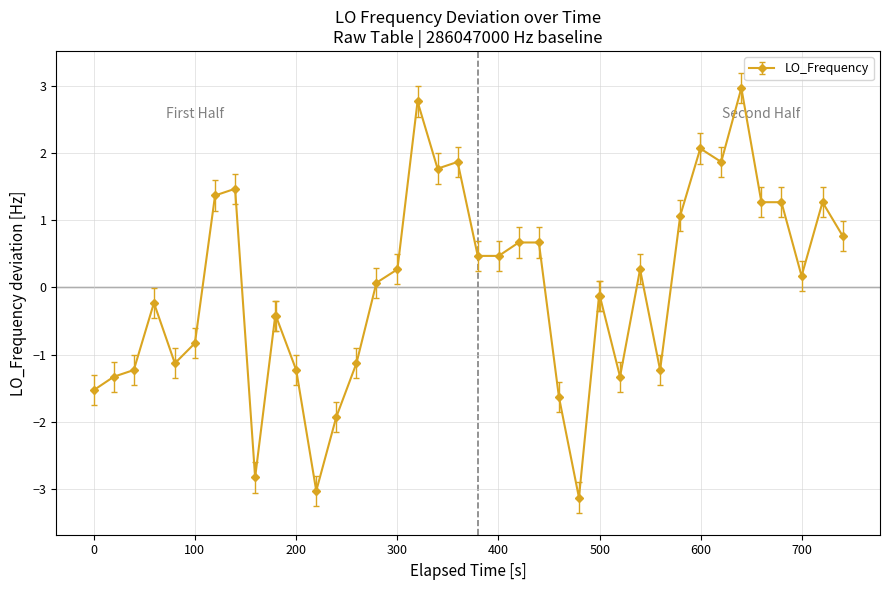

What is the maximum value shown in the chart?

3.0